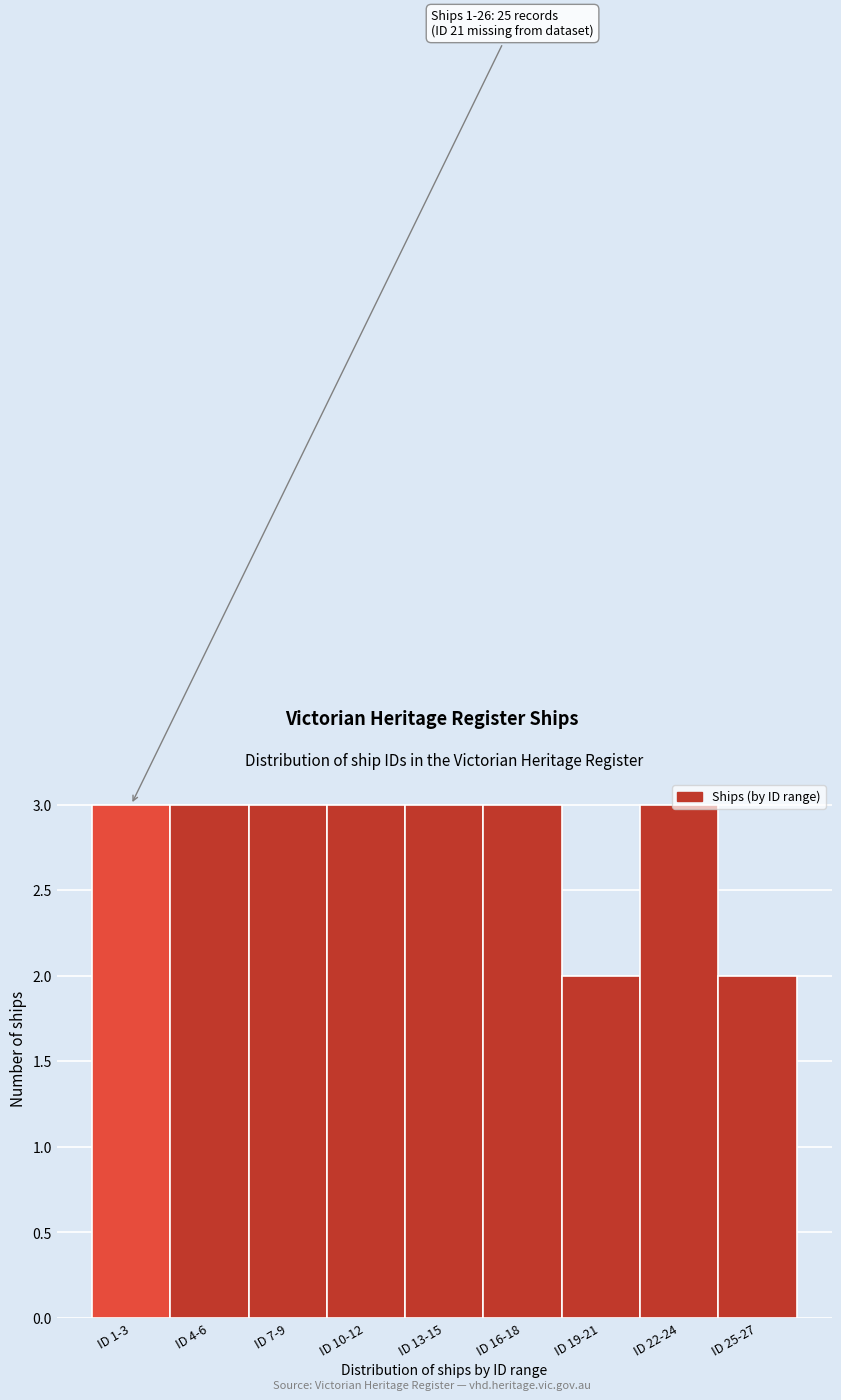

The value at ID 7-9 is 2. True or false?

False